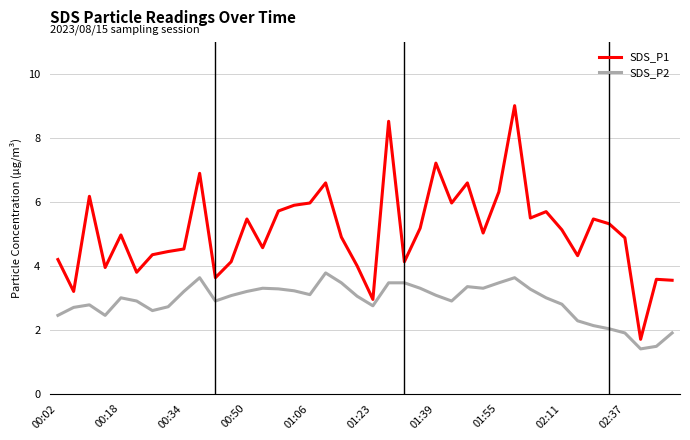

What is the difference between the maximum and minimum values in the SDS_P1 series?

7.3